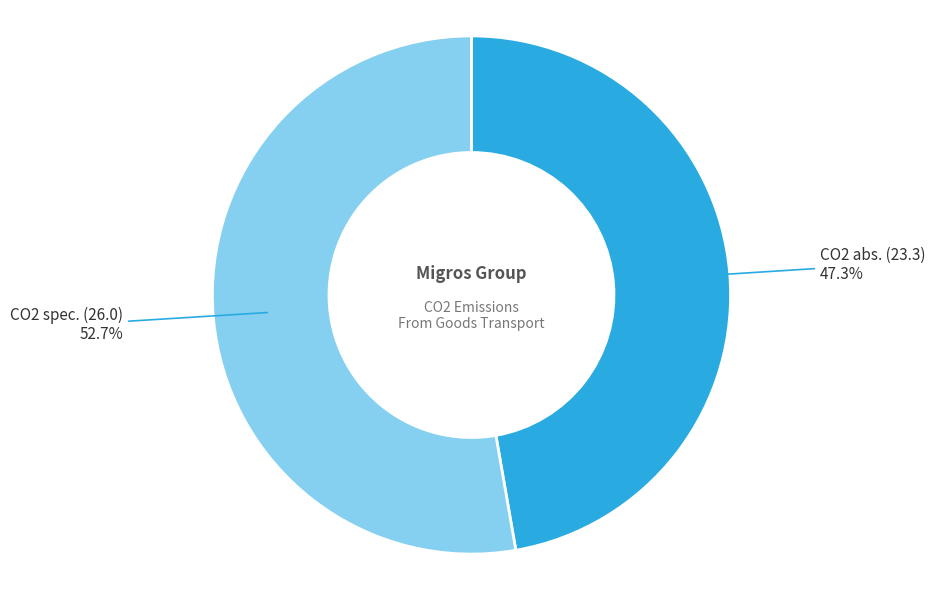

Is there any slice that represents more than half of the pie?

Yes